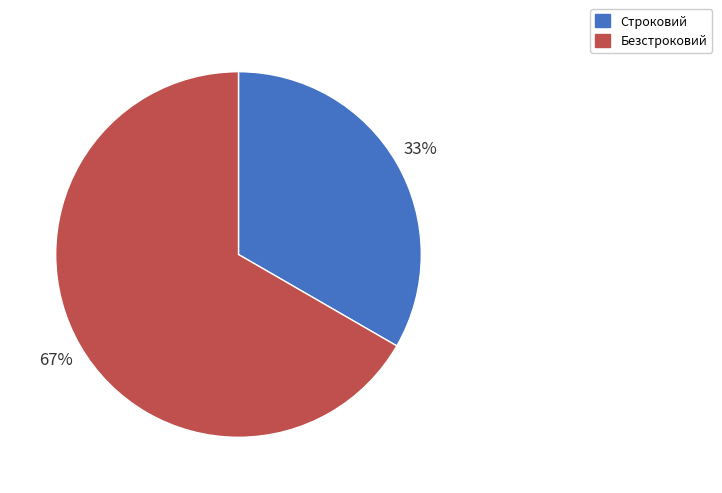

Which slice is the smallest?

Строковий